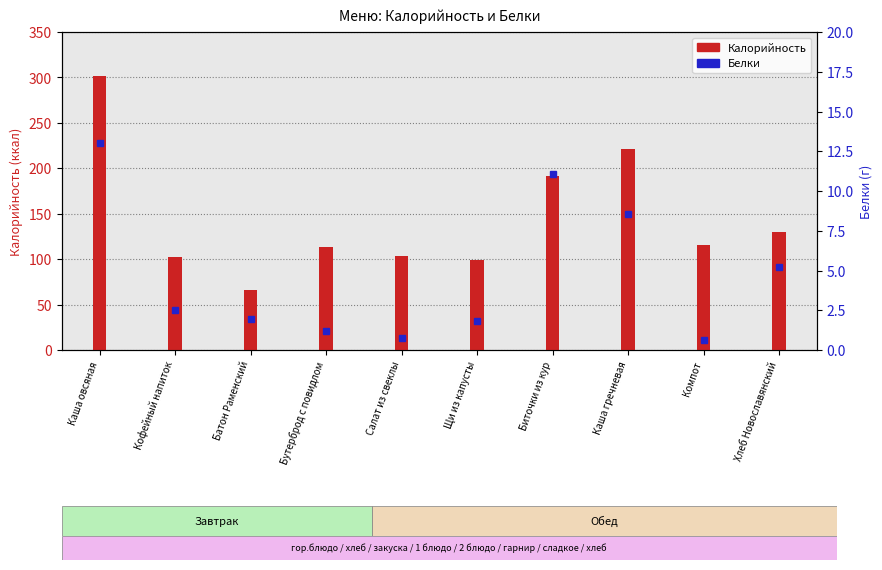

Between Компот and Бутерброд с повидлом, which is larger?

Компот